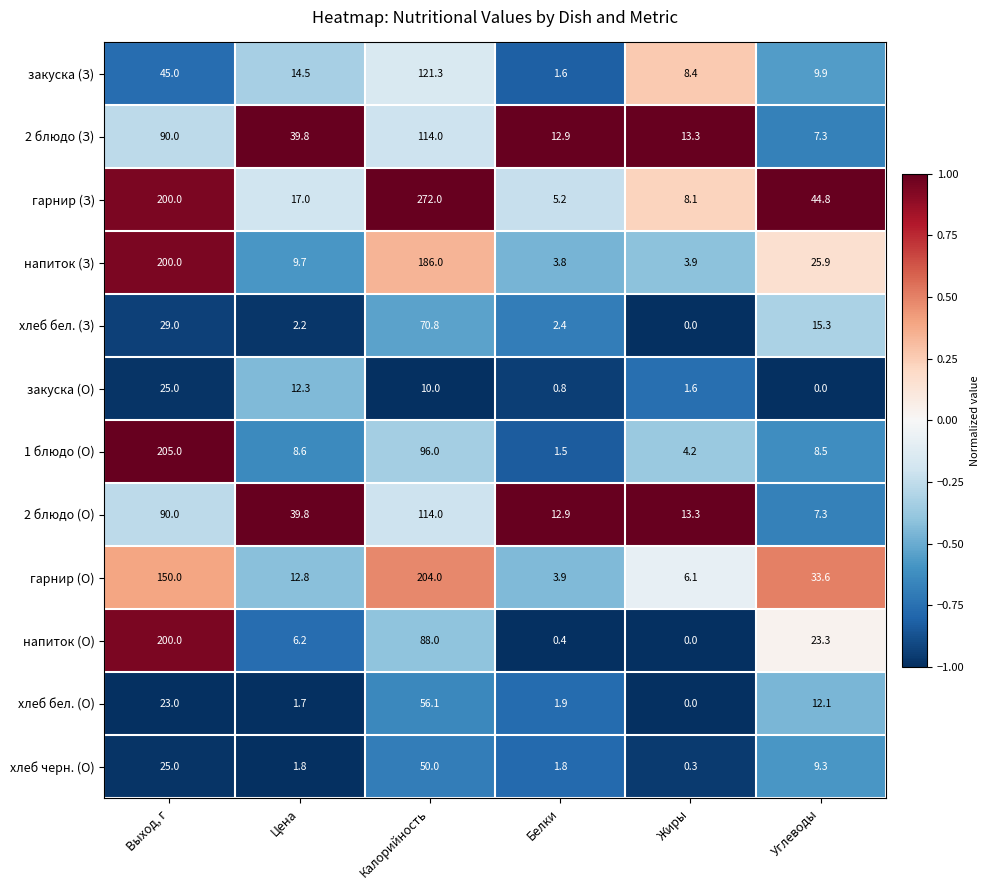

Which category has the highest value across all series?

Калорийность